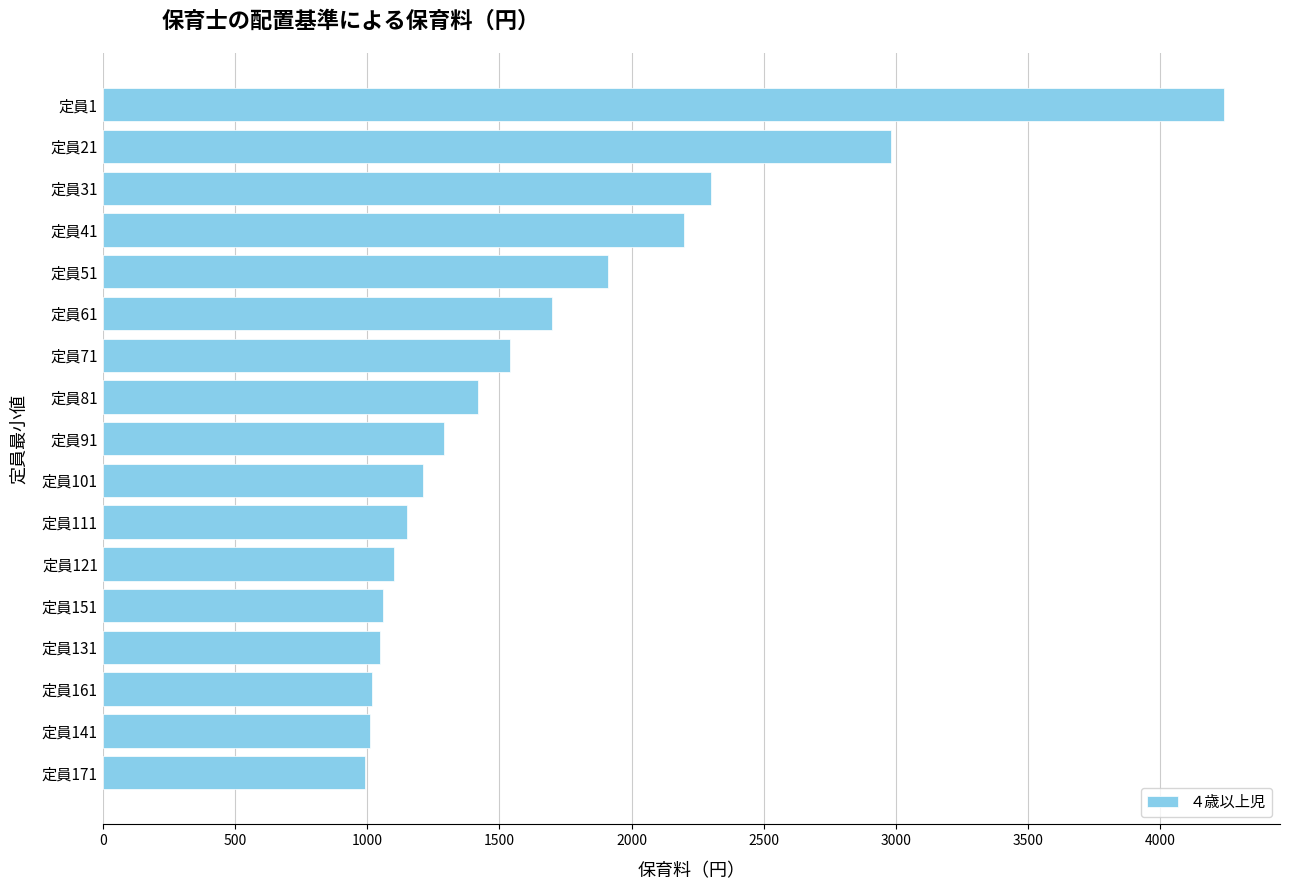

At which label is the value closest to 2615?

定員31